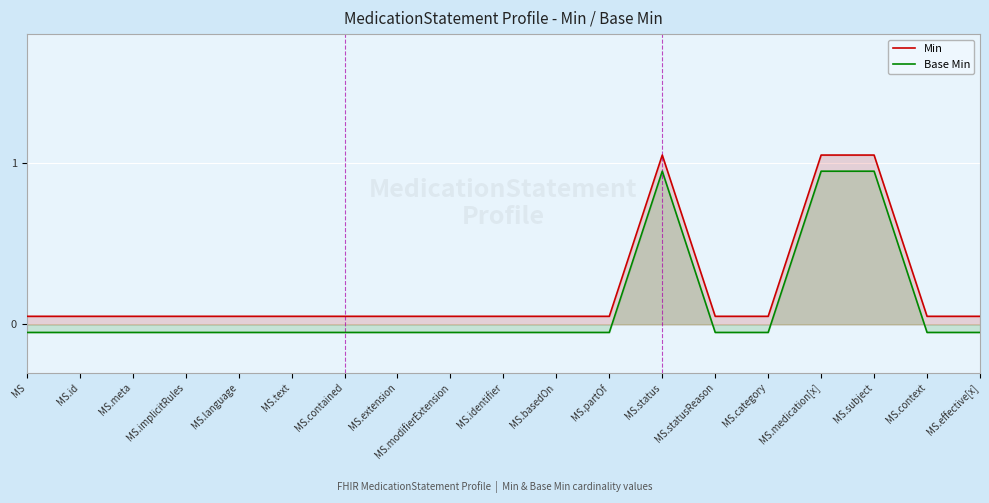

What is the sum of the Min values at MS.basedOn and MS.text?

0.1